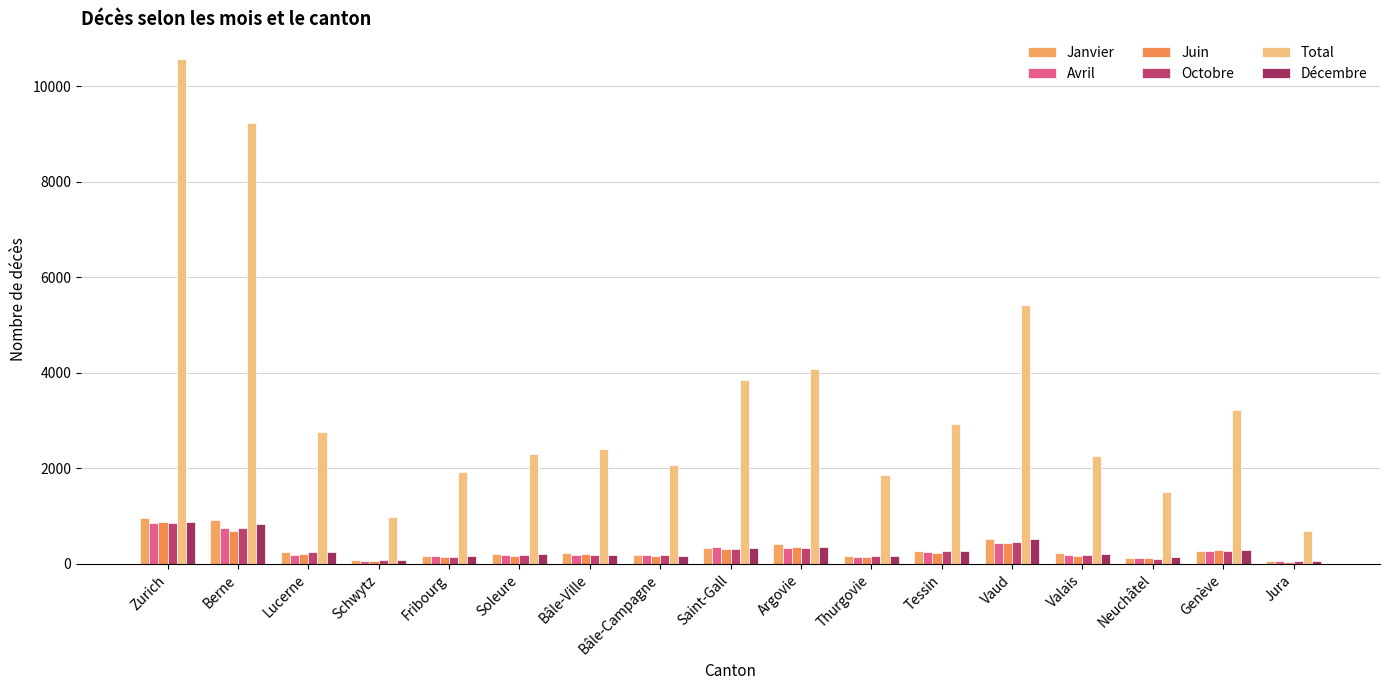

How many distinct data groups are displayed?

6